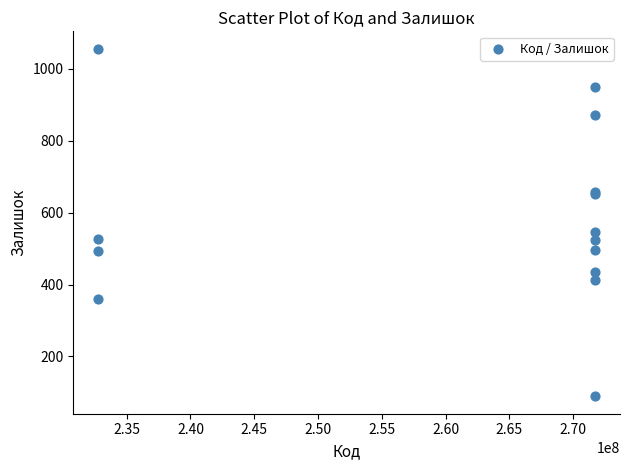

What Y value in the scatter plot is closest to 572?

546